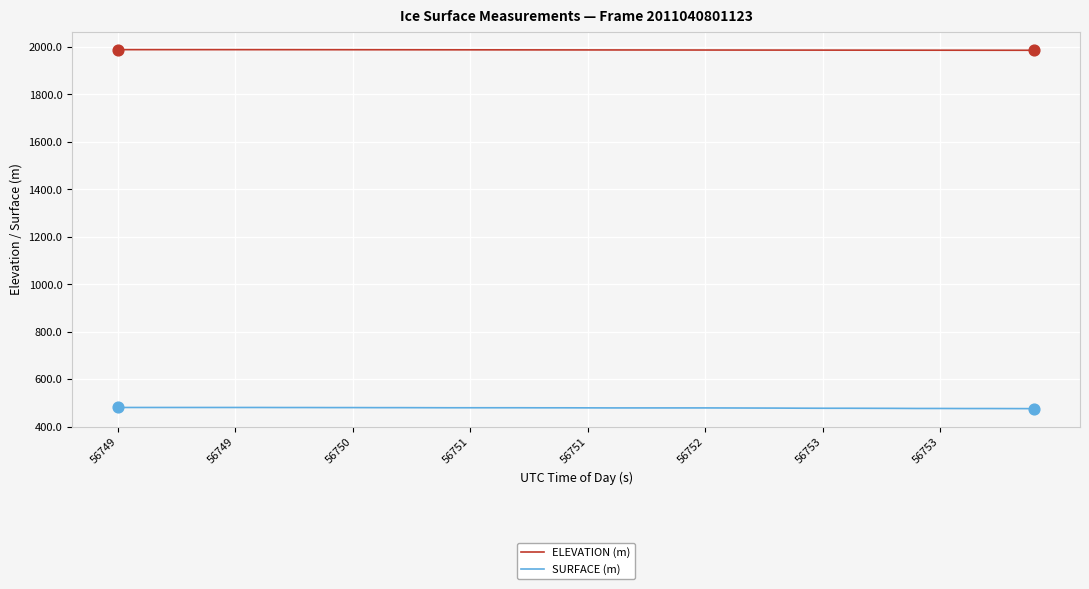

True or false: SURFACE (m) and ELEVATION (m) intersect in this chart.

False